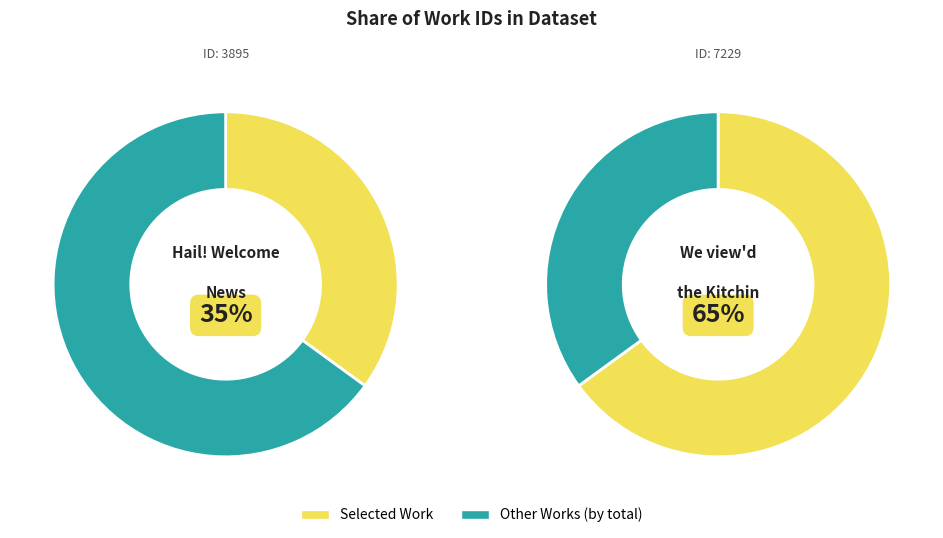

What portion of the pie excludes We view'd the Kitchin?

35.0%